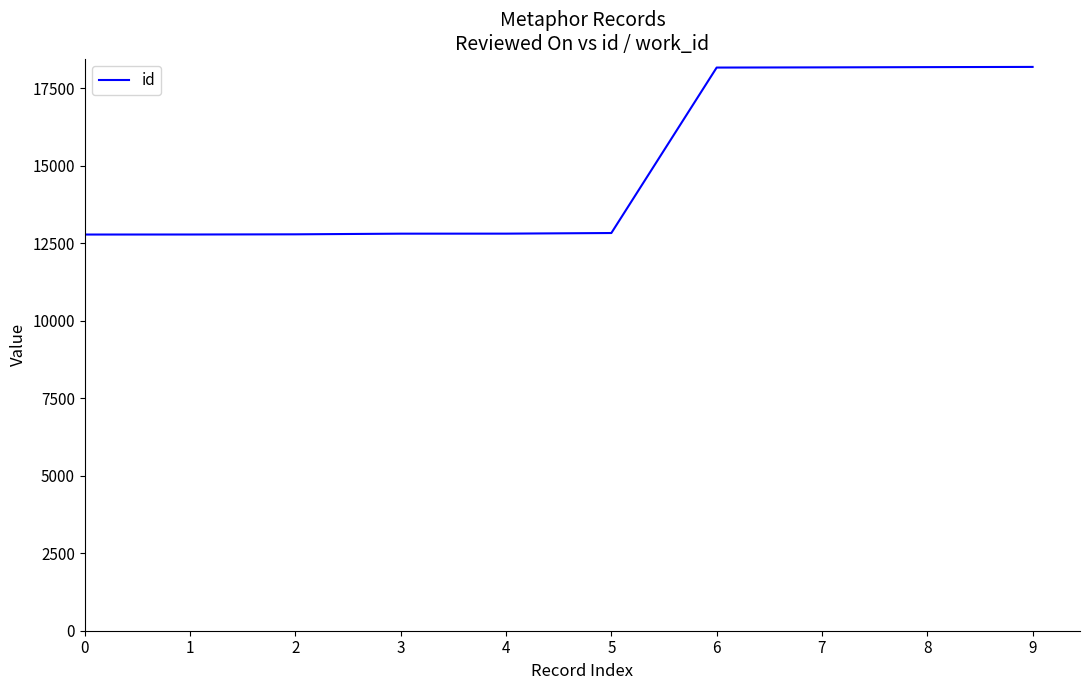

What is the approximate value at 8, to the nearest 100?

18200